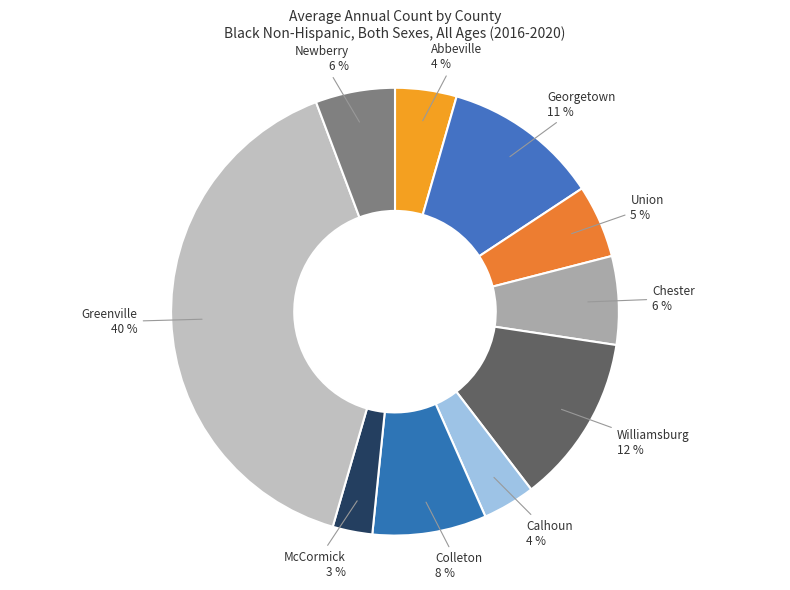

Combined, do Chester and Union account for over 50%?

No